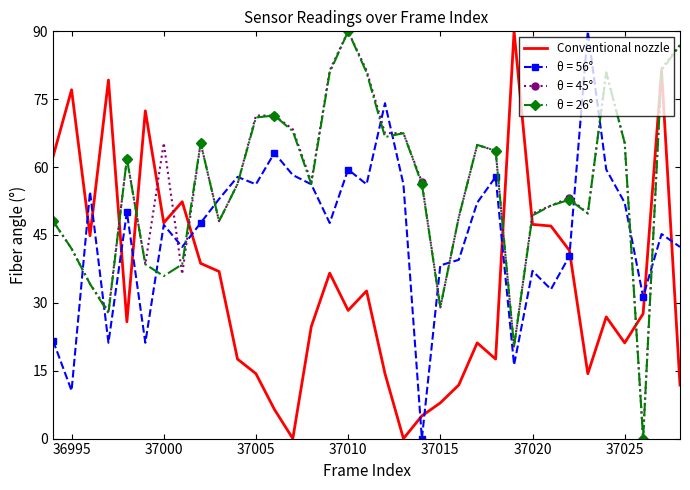

What is the maximum value shown in the chart?

90.0